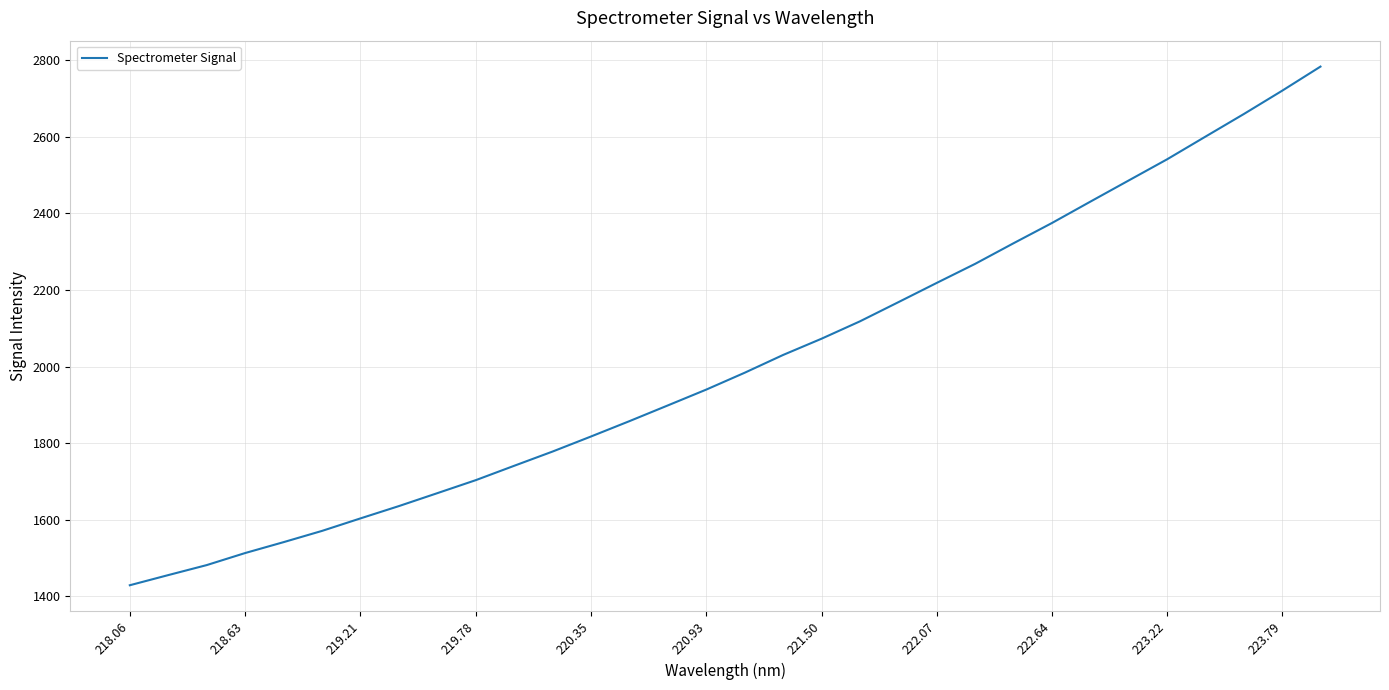

What is the difference between the maximum and minimum values?

1354.2